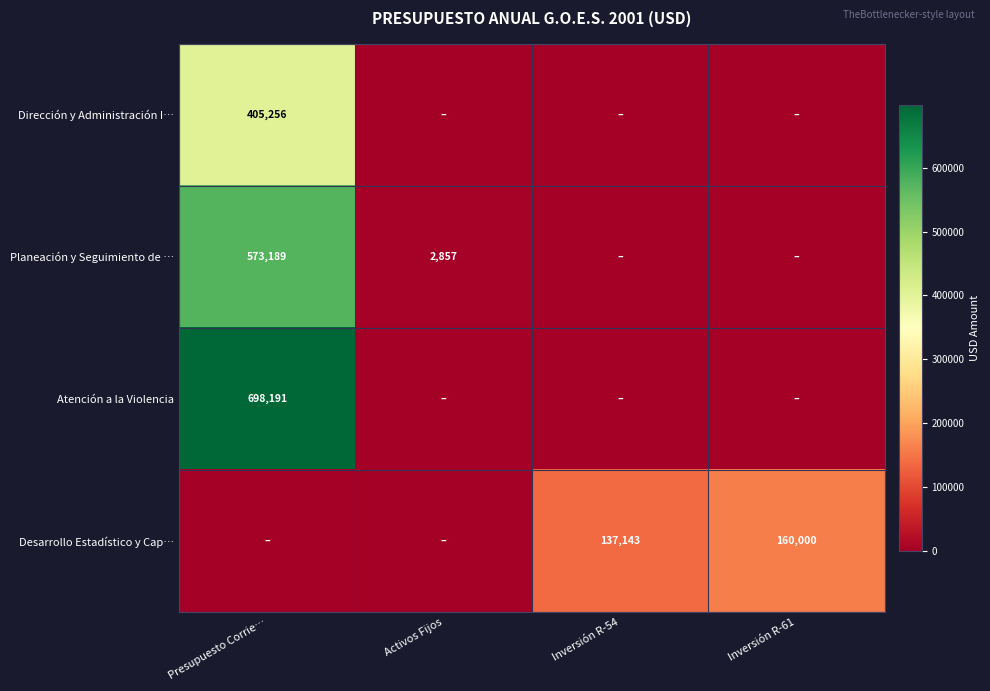

The value of Desarrollo Estadístico y Cap… at Inversión R-54 is 137143. True or false?

True